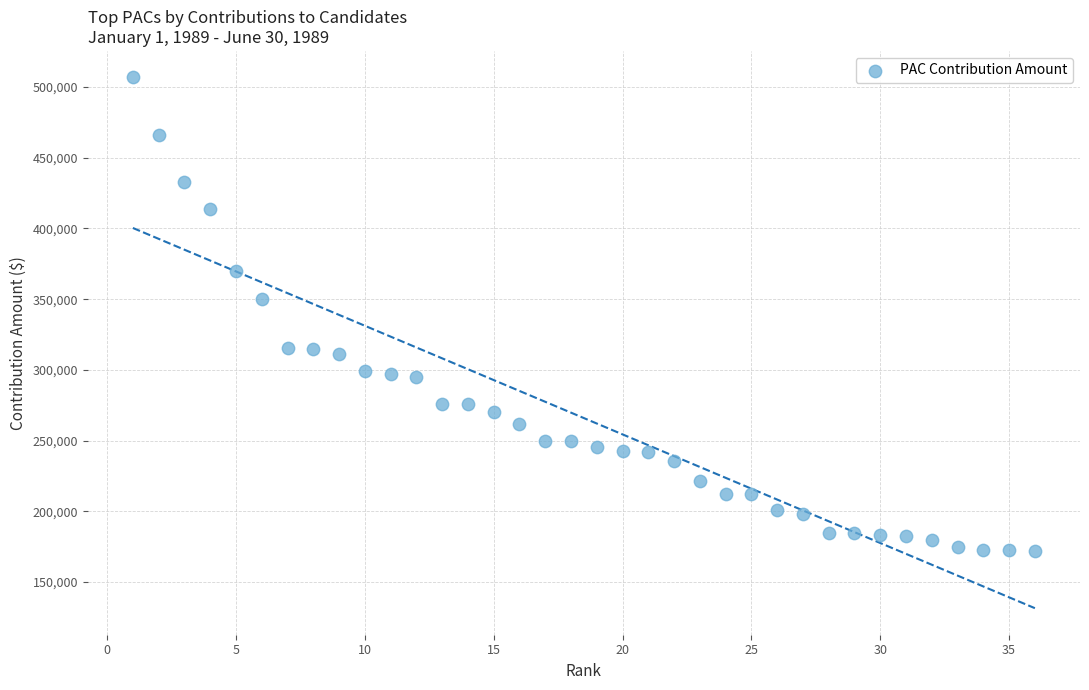

What Y value in the scatter plot is closest to 339440?

350125